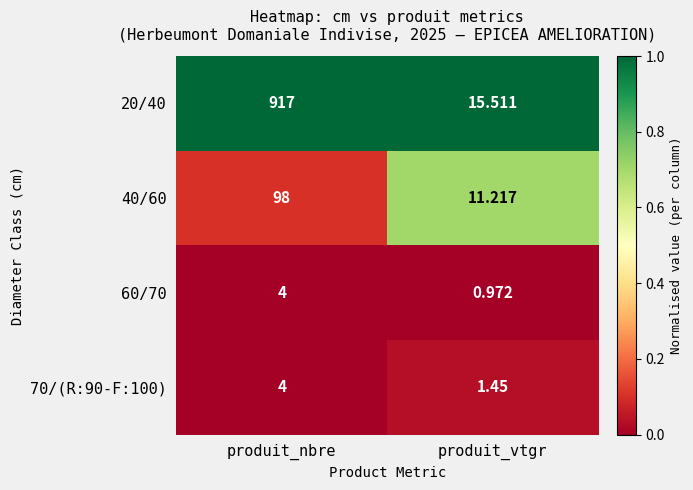

At which category is the sum across all series the highest?

produit_nbre